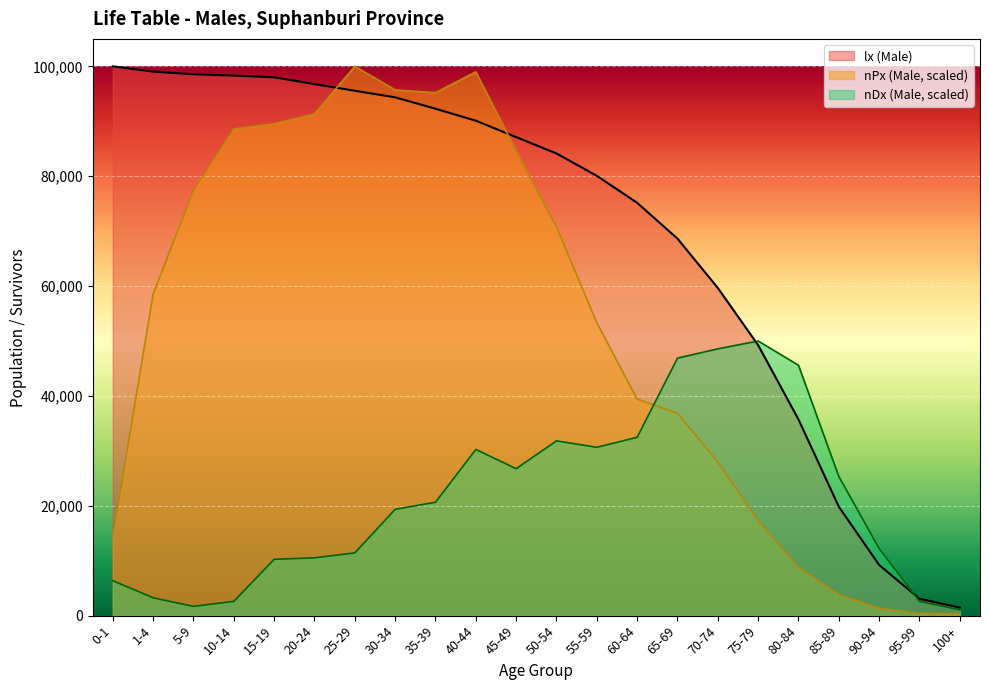

Rank the series by their average value, from highest to lowest.

lx (Male), nPx (Male, scaled), nDx (Male, scaled)